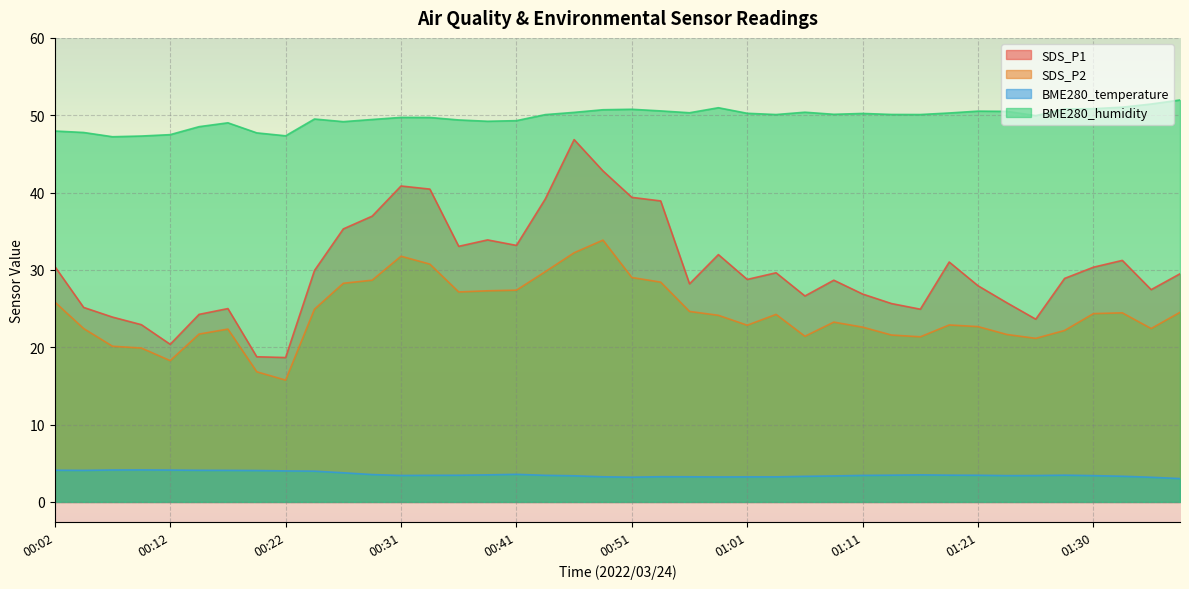

What is the difference between the second highest and minimum values in the SDS_P1 series?

24.1